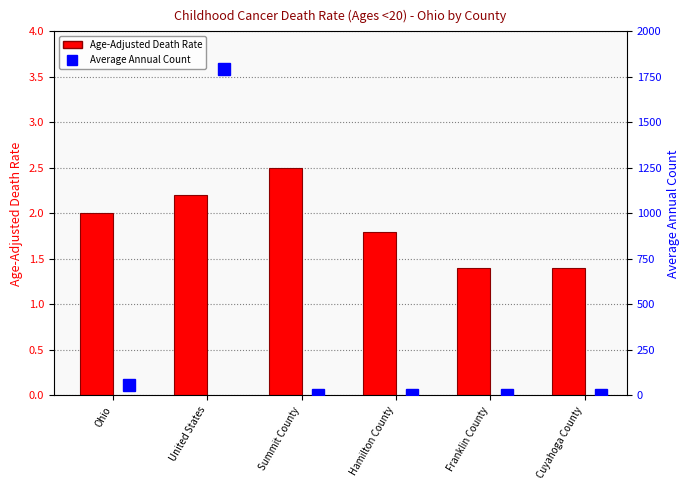

At which label does Average Annual Count reach its minimum?

Summit County